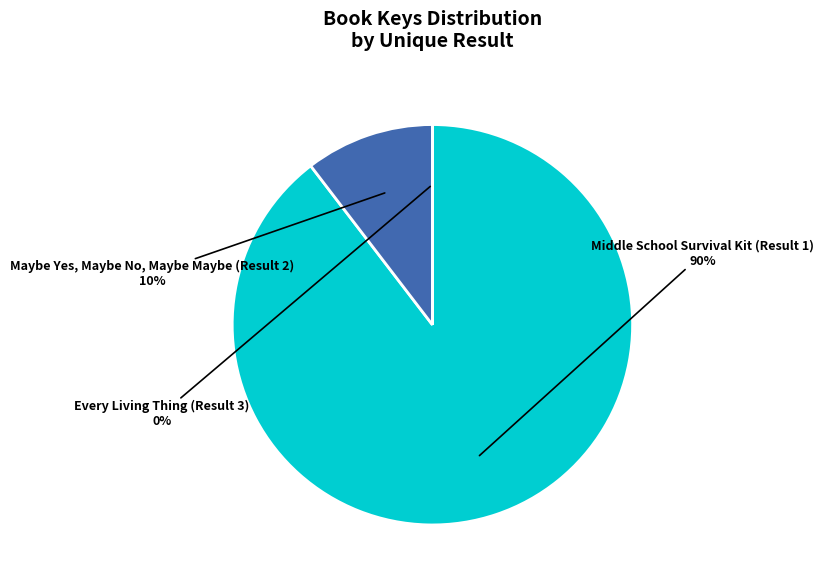

Which has a higher value, Middle School Survival Kit (Result 1) or Maybe Yes, Maybe No, Maybe Maybe (Result 2)?

Middle School Survival Kit (Result 1)